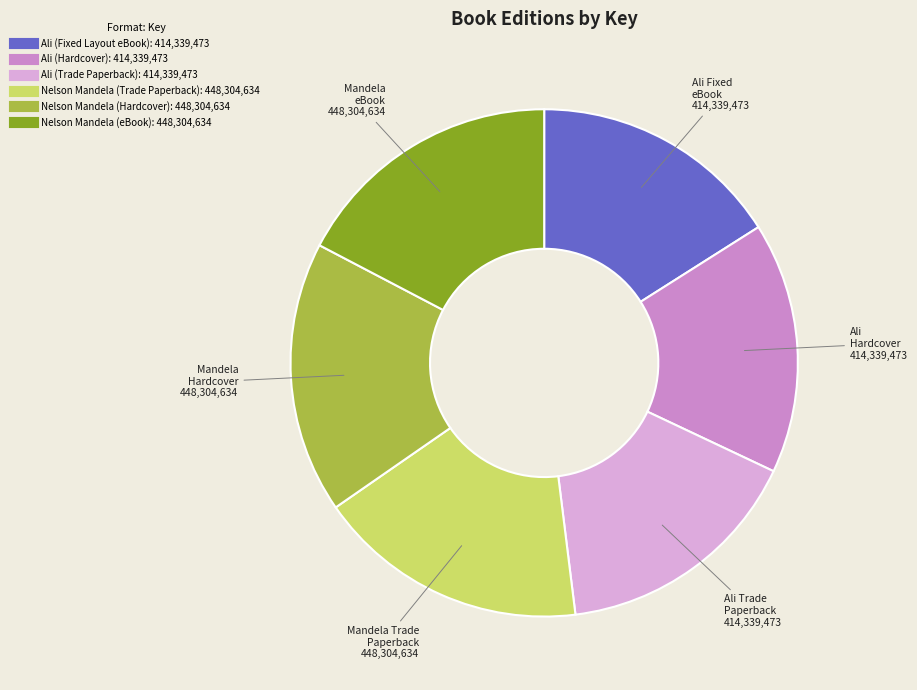

Is Nelson Mandela (Hardcover) the majority of the pie?

No